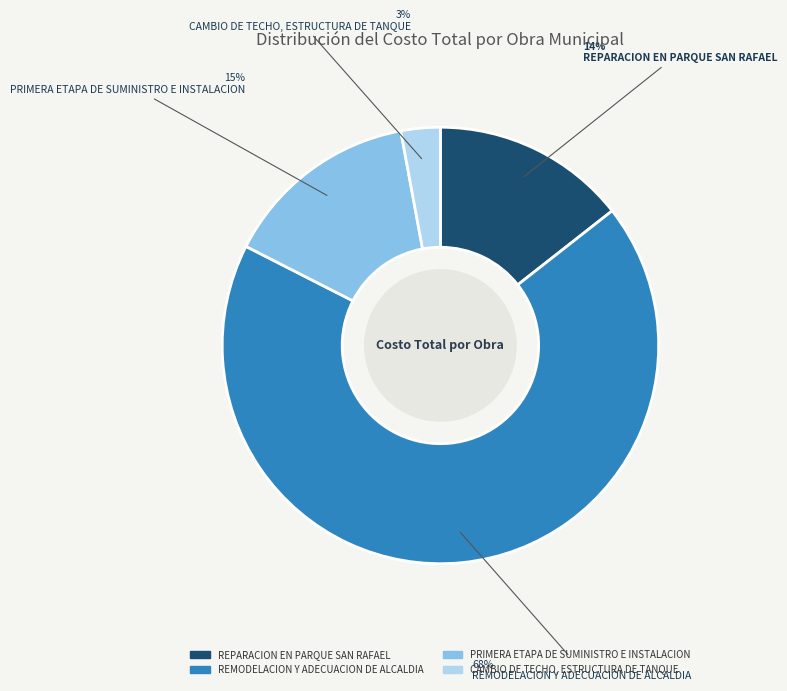

Count the number of slices in the pie.

4